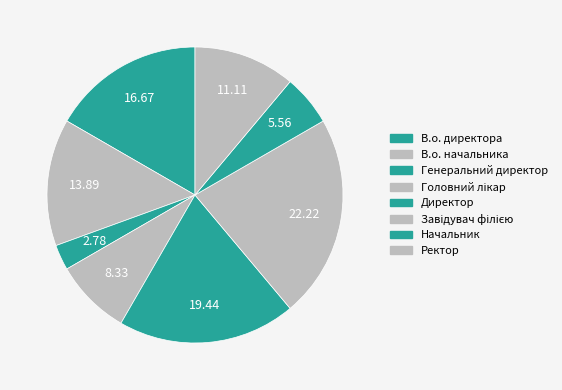

How many segments does this pie chart have?

8